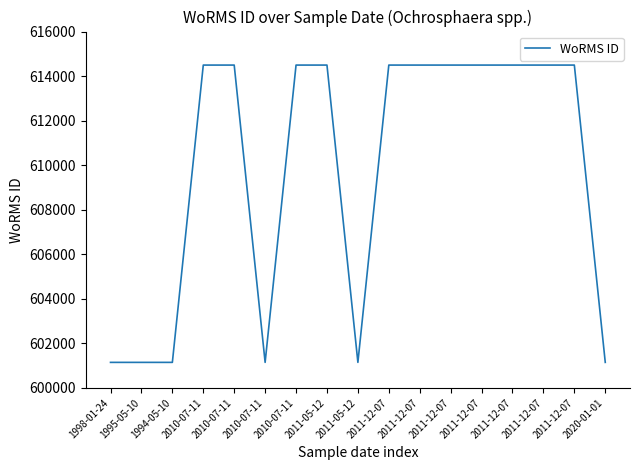

What is the sum of the values at 2011-12-07 and 2010-07-11?

1228990